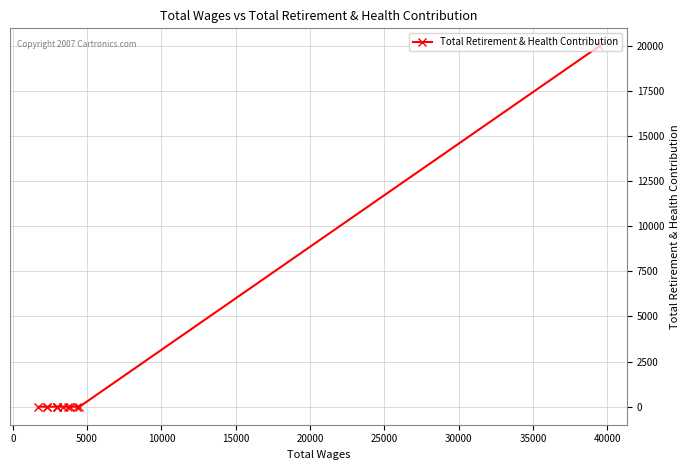

Which has a higher value, 40000 or 20000?

40000